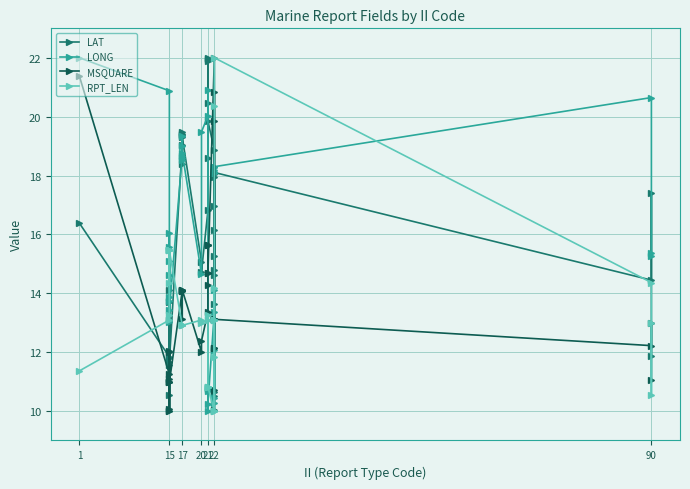

How many lines are shown in the chart?

4